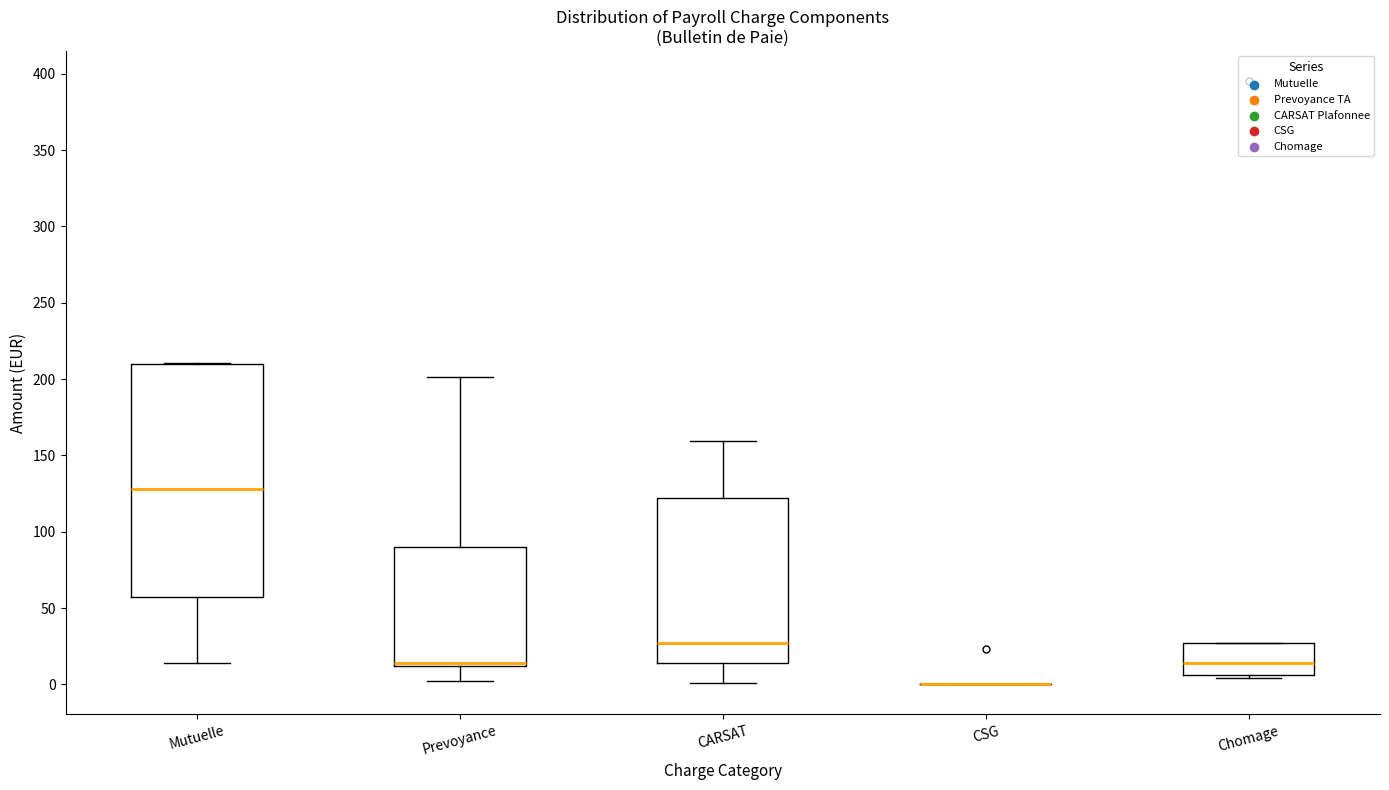

Reading left to right, read every box against the y-axis: the position of its median line, the range the box covers, and the ends of its whiskers. The values are not printed on the chart, so give them approximately, as read against the axis.

Mutuelle: median 130, box 55 to 210, whiskers 15 to 210
Prevoyance: median 15, box 10 to 90, whiskers 0 to 200
CARSAT: median 25, box 15 to 120, whiskers 0 to 160
CSG: box collapsed to a line at 0, whiskers 0 to 0
Chomage: median 15, box 5 to 25, whiskers 5 (just below the box's lower edge) to 25